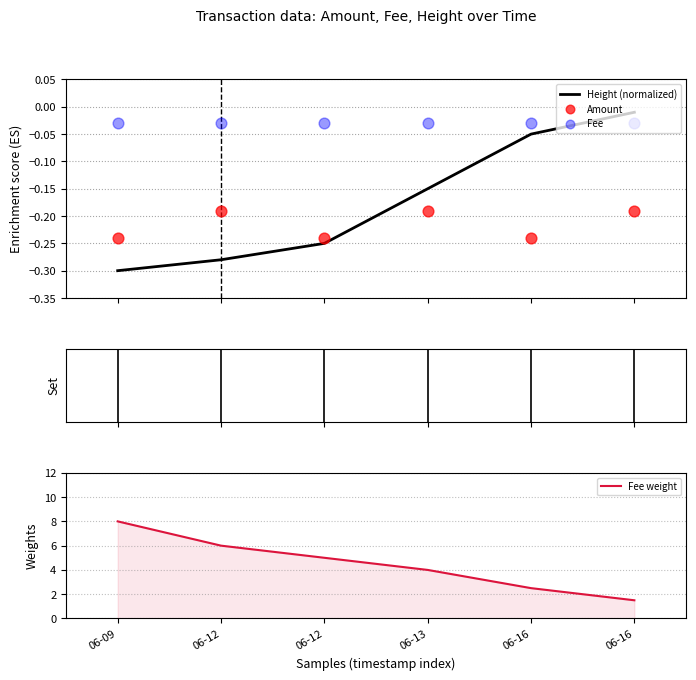

At how many categories does at least one series exceed 2?

5